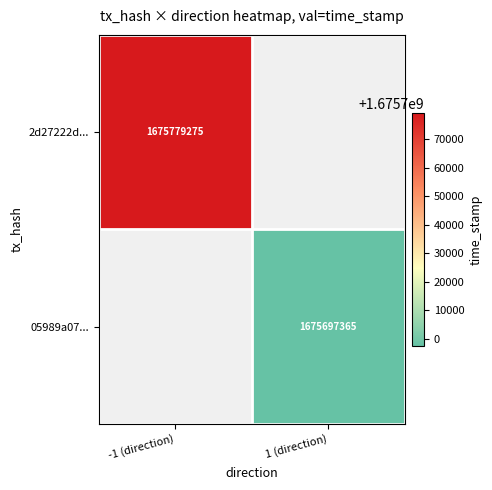

The value of 2d27222d... at -1 (direction) is 2265990087. True or false?

False